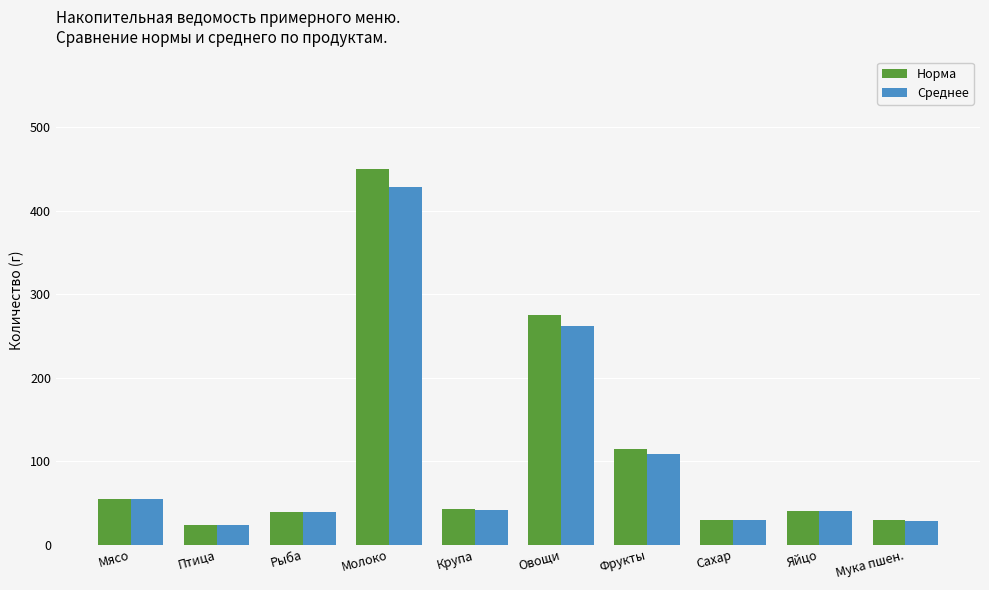

True or false: Среднее has a value of 628 at Молоко.

False